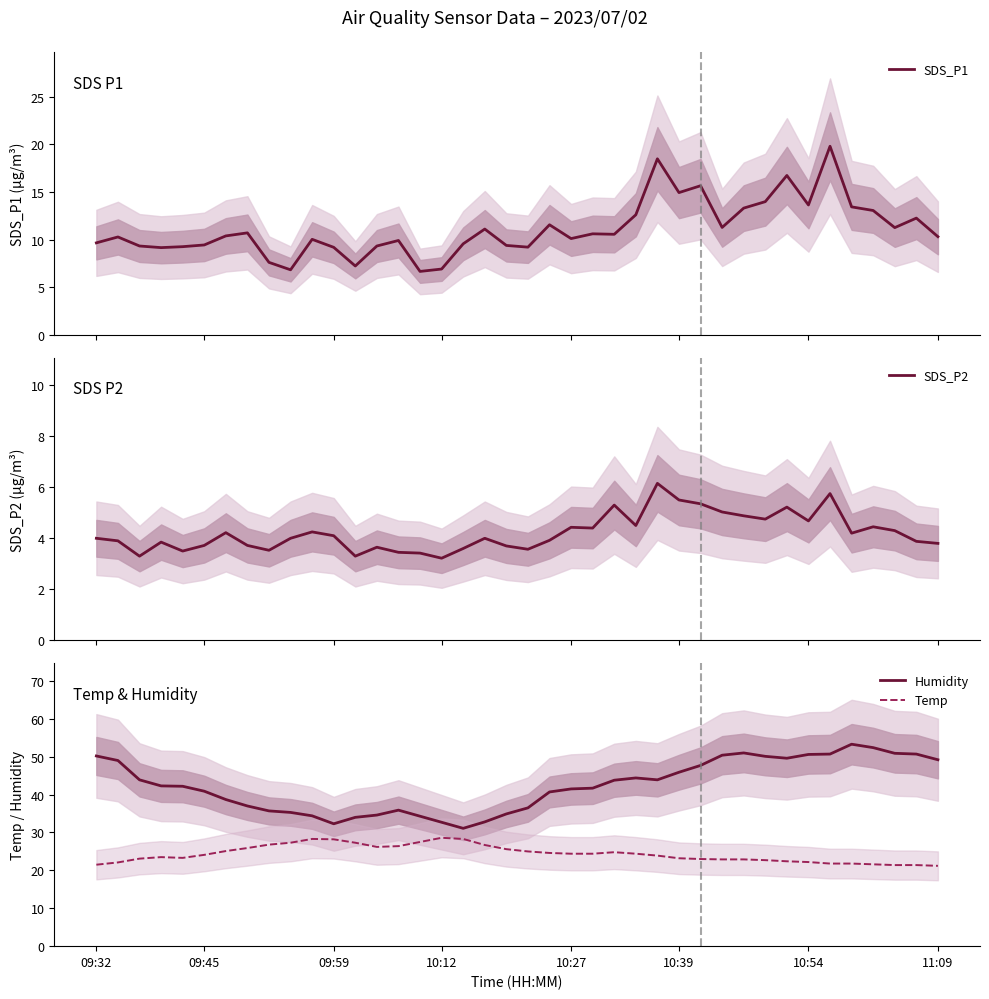

What is the maximum value for Humidity?

53.3